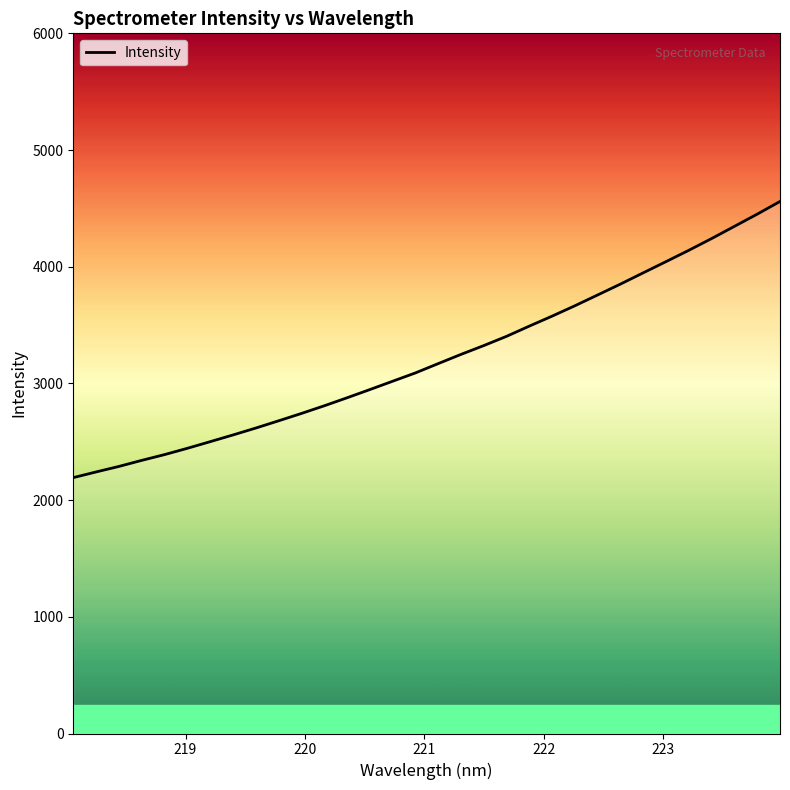

Does the chart have visible grid lines?

No